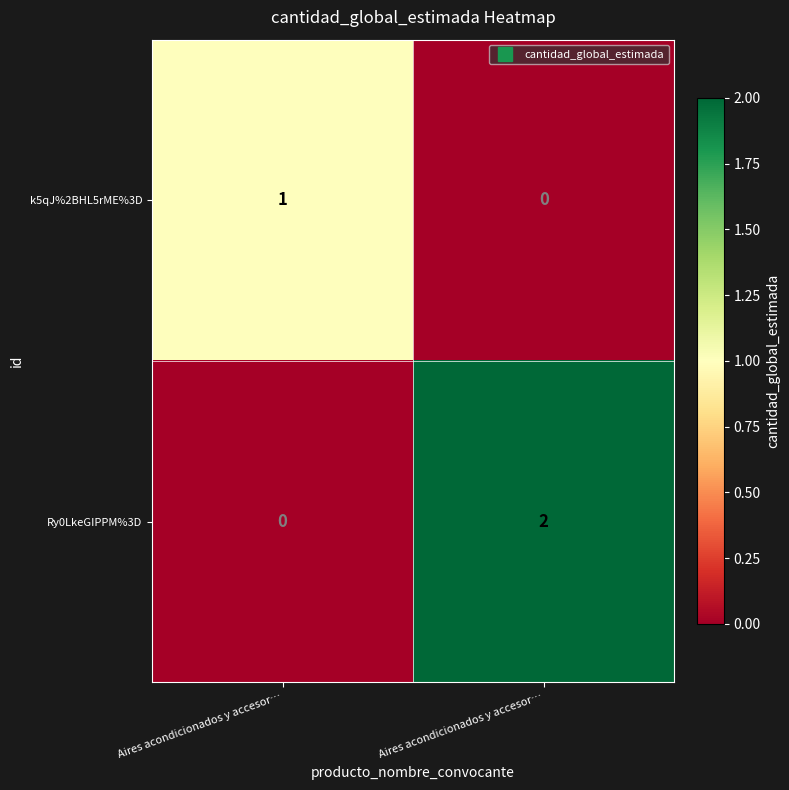

Count the number of data series in this chart.

2